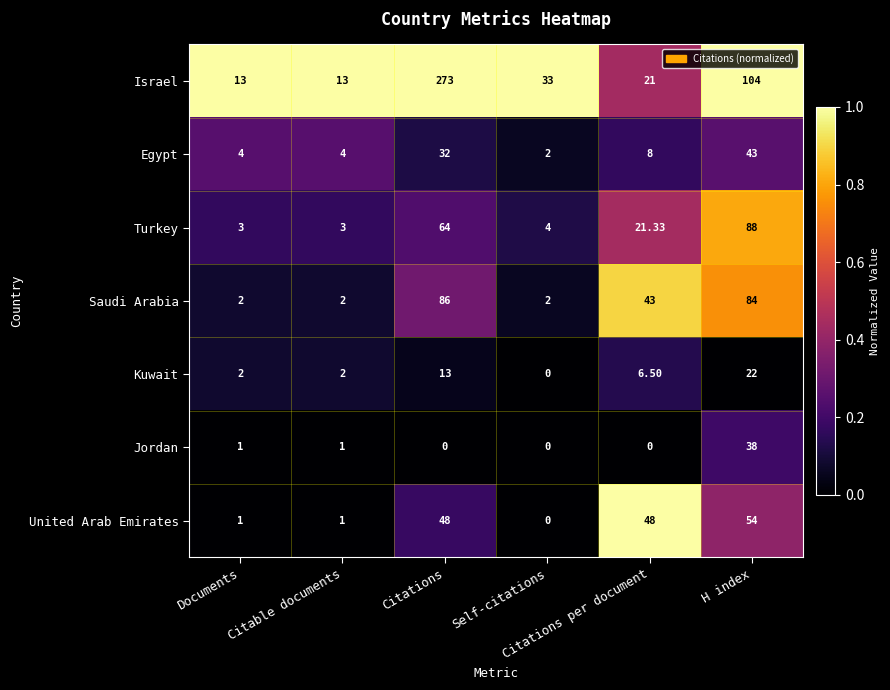

At which category is the sum across all series the highest?

Citations